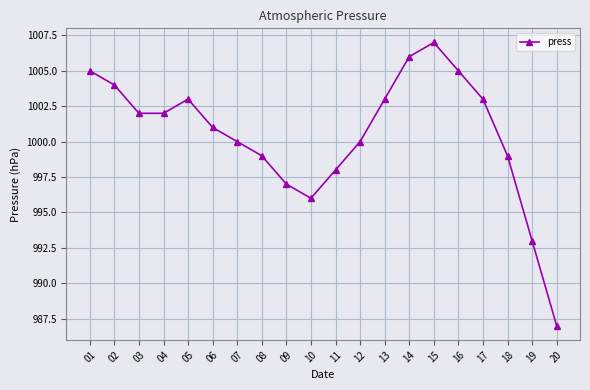

How many points are higher than both their immediate neighbors (excluding endpoints)?

2